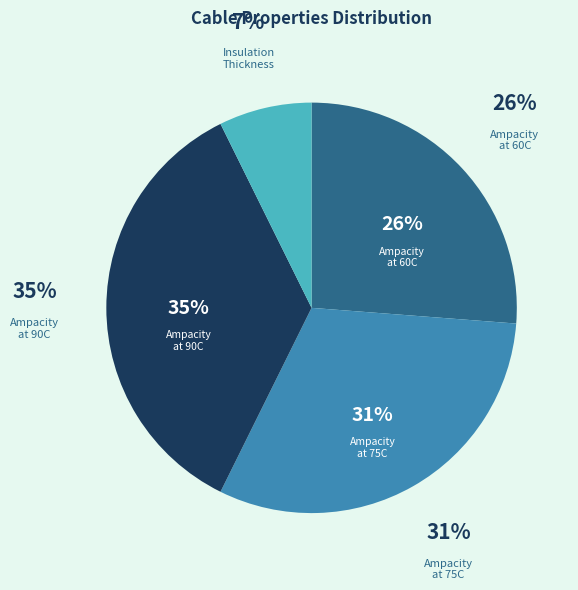

Is there a majority slice in this chart?

No